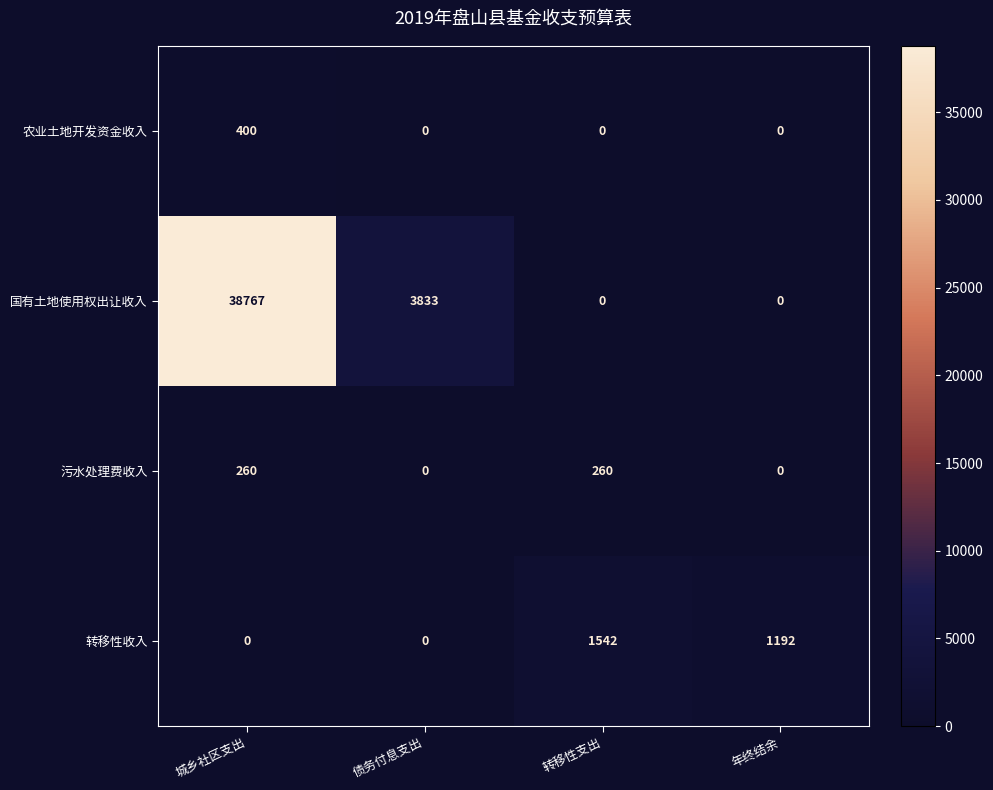

The 农业土地开发资金收入 series shows 169 at 转移性支出. True or false?

False